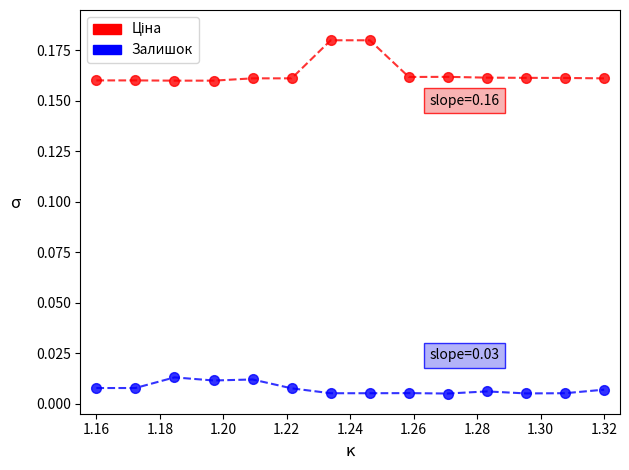

True or false: Залишок and Ціна intersect in this chart.

False